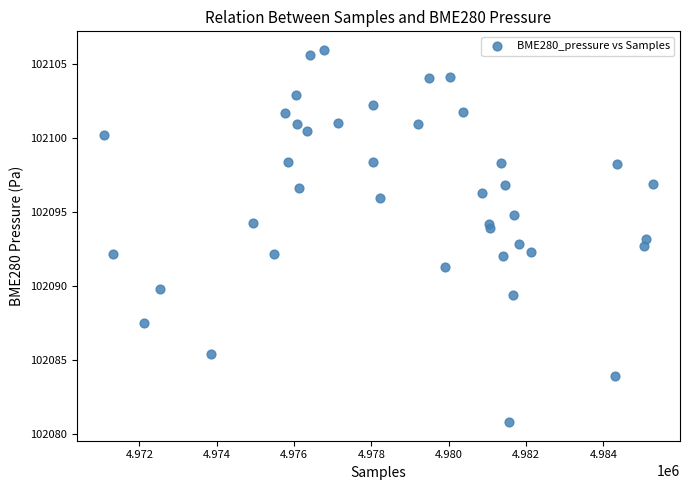

What is the range of X values (max minus min)?

14184.0